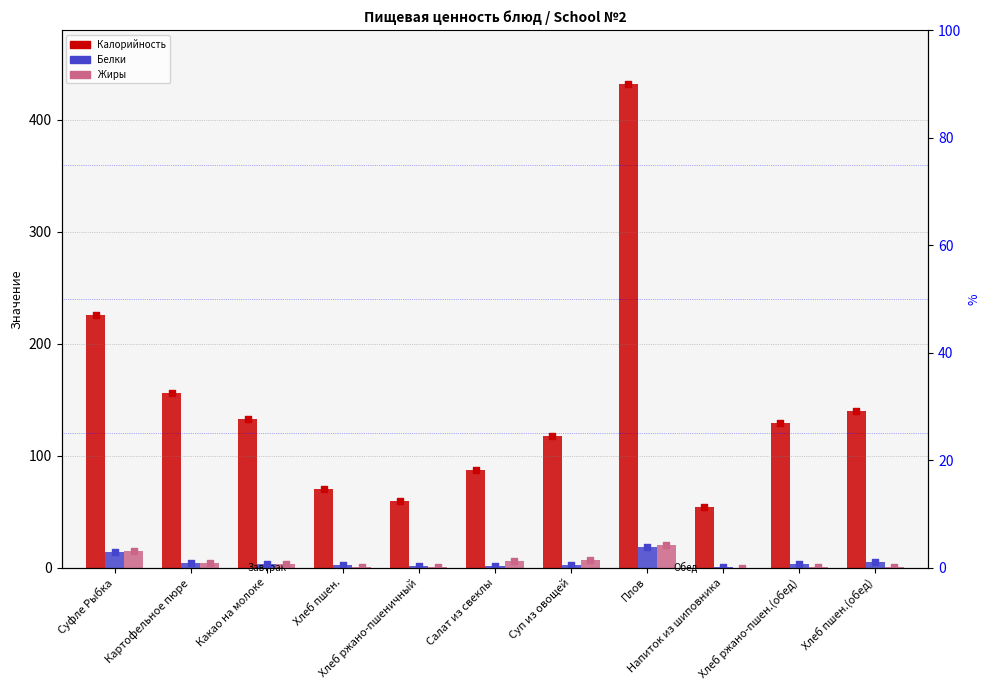

At which category is the sum across all series the highest?

Плов